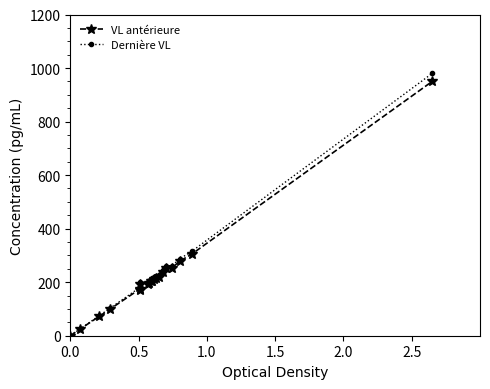

Does the chart have visible grid lines?

No